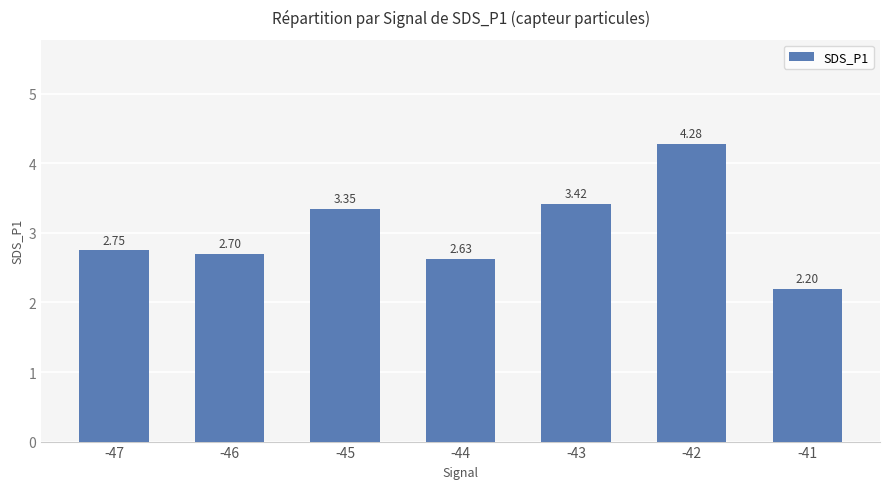

Which has a higher value, -43 or -45?

-43